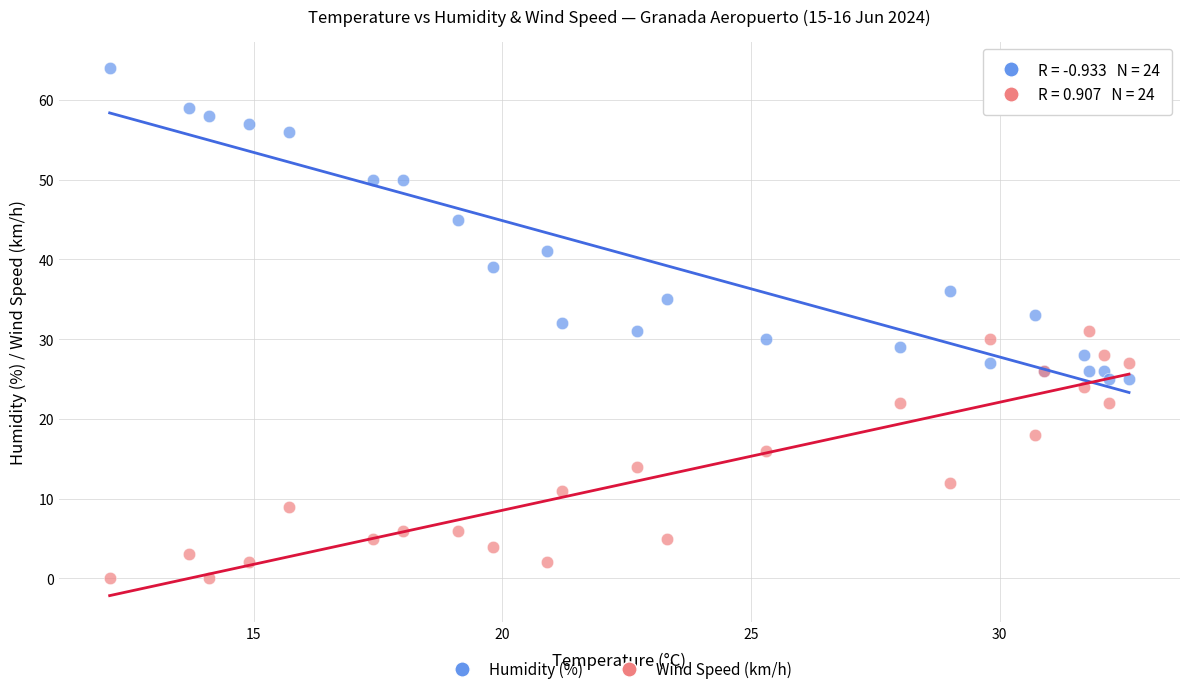

Which series reaches the maximum Y coordinate?

Humidity (%)